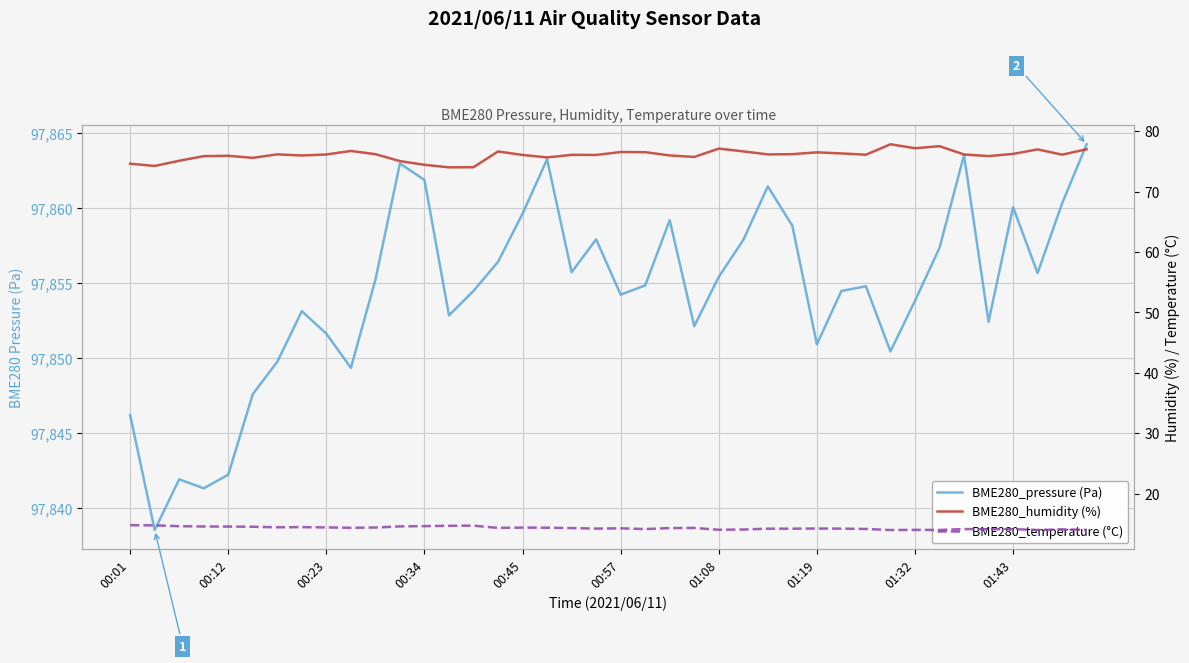

True or false: BME280_pressure (Pa) has more than 2 interior local peaks.

True